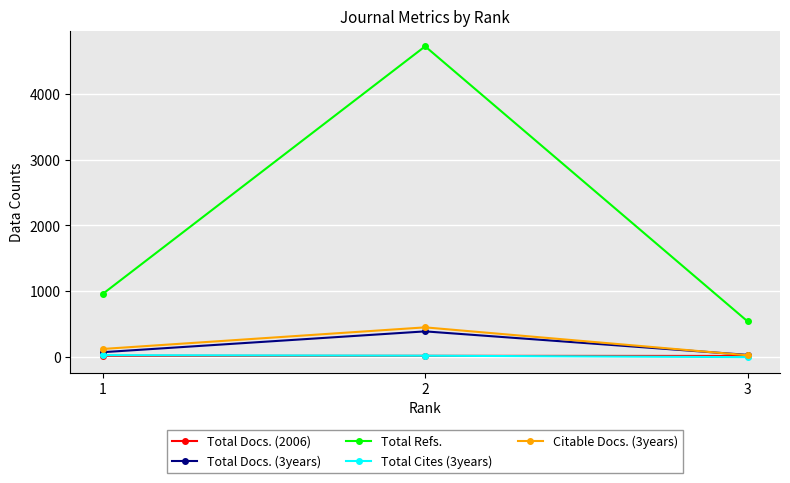

Which series has the largest range (max minus min)?

Total Refs.